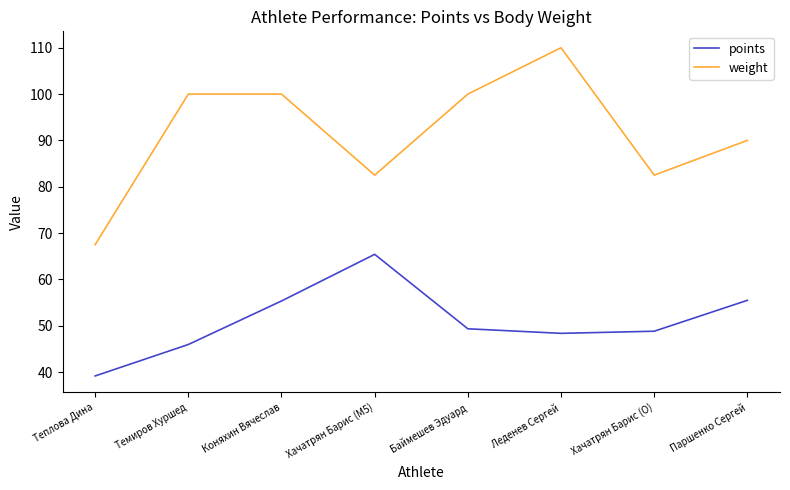

The points series shows 10.9 at Теплова Дина. True or false?

False